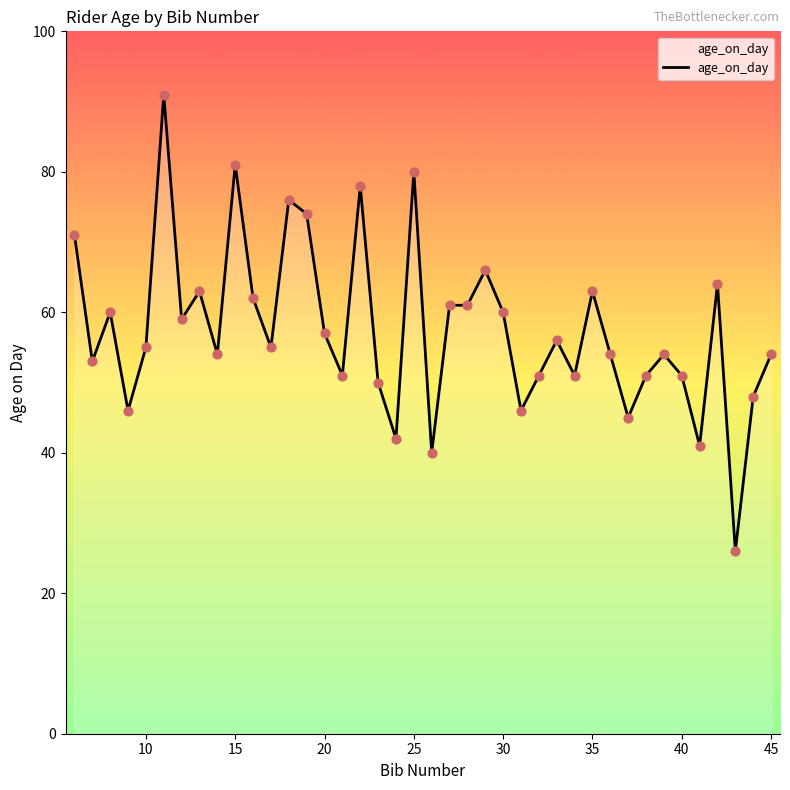

What is the minimum value shown in the chart?

26